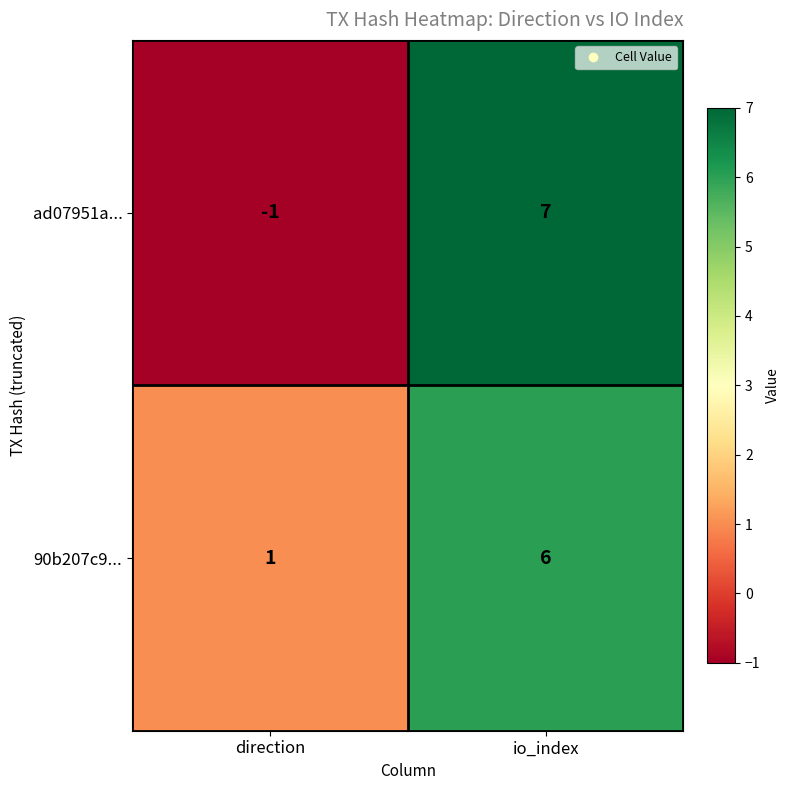

At io_index, list the series in order from largest to smallest.

ad07951a..., 90b207c9...